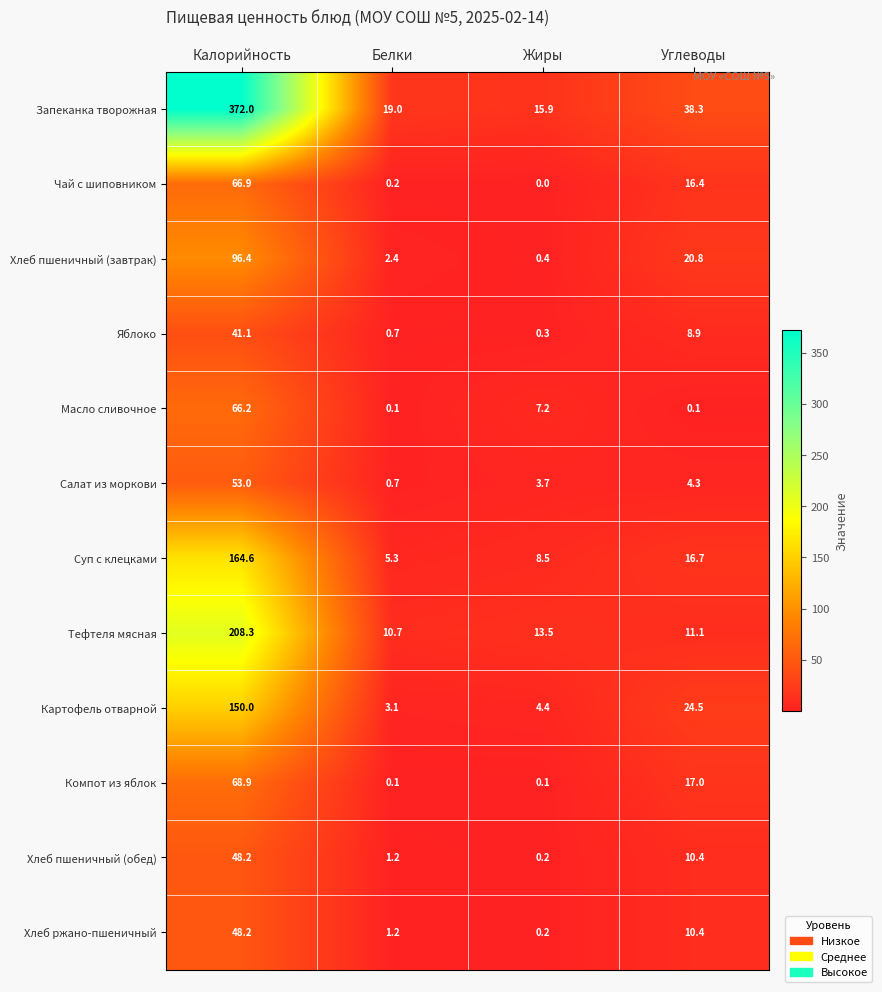

The Суп с клецками series shows 164.6 at Калорийность. True or false?

True